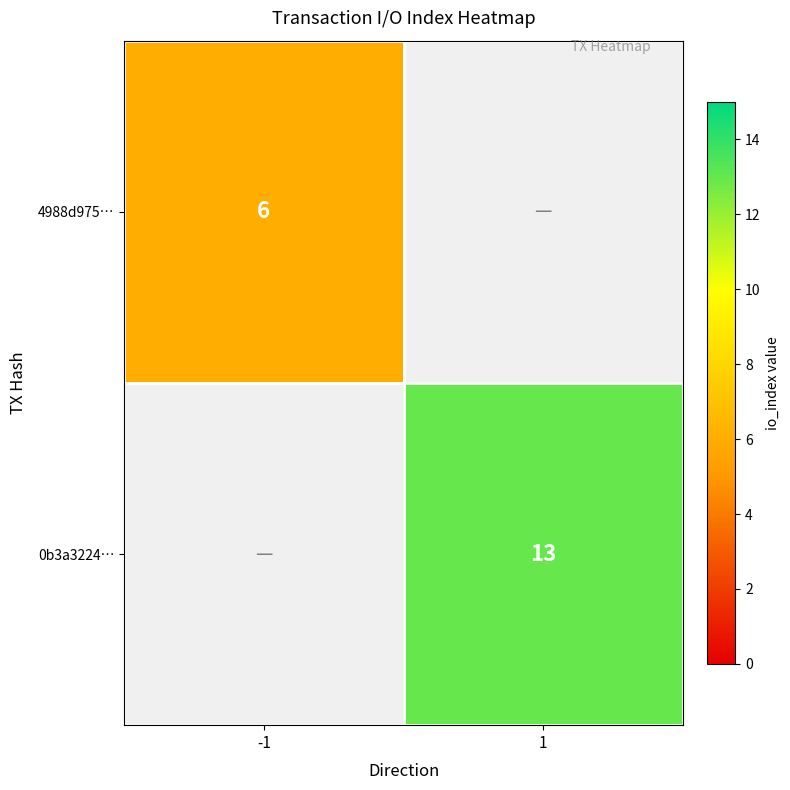

True or false: 4988d975… has a value of 6 at -1.

True